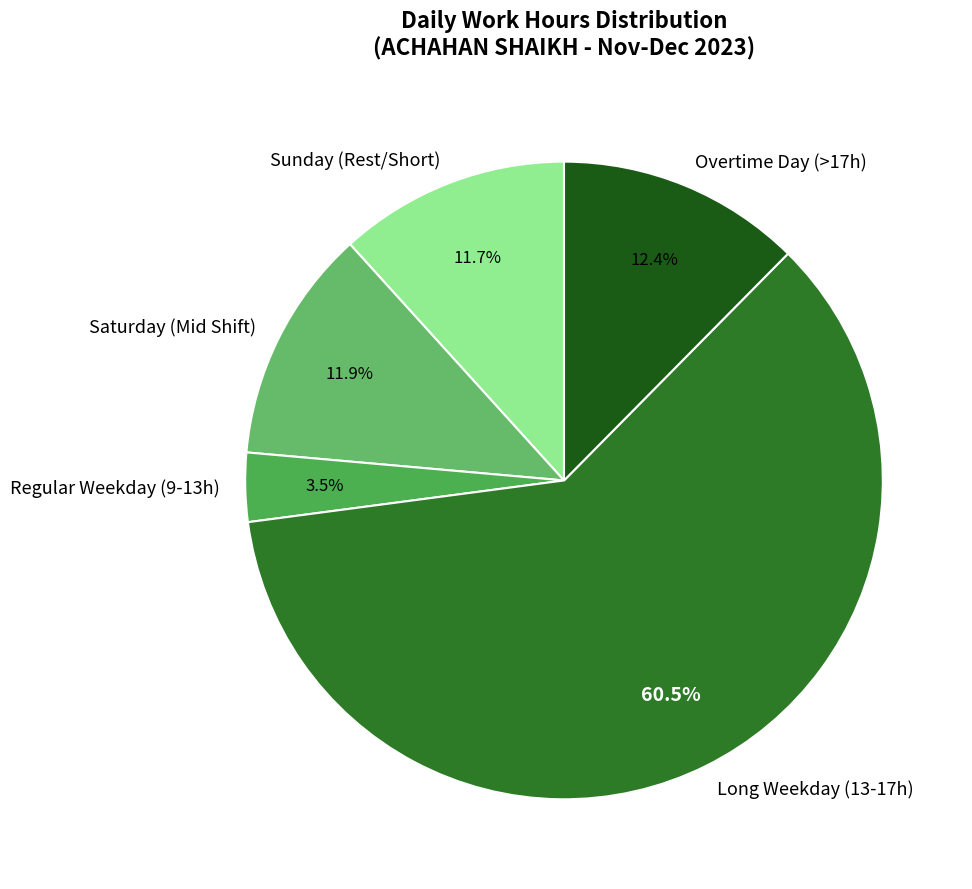

What is the smallest slice in the pie chart?

Regular Weekday (9-13h)